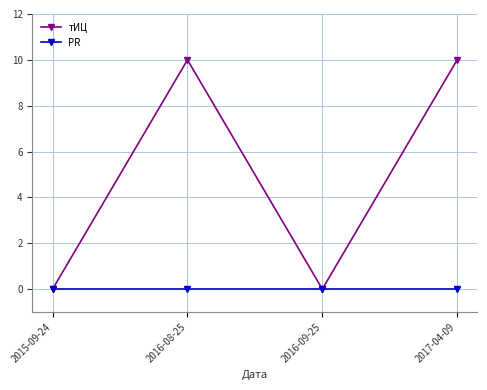

List the series in order of their overall mean, highest first.

тИЦ, PR